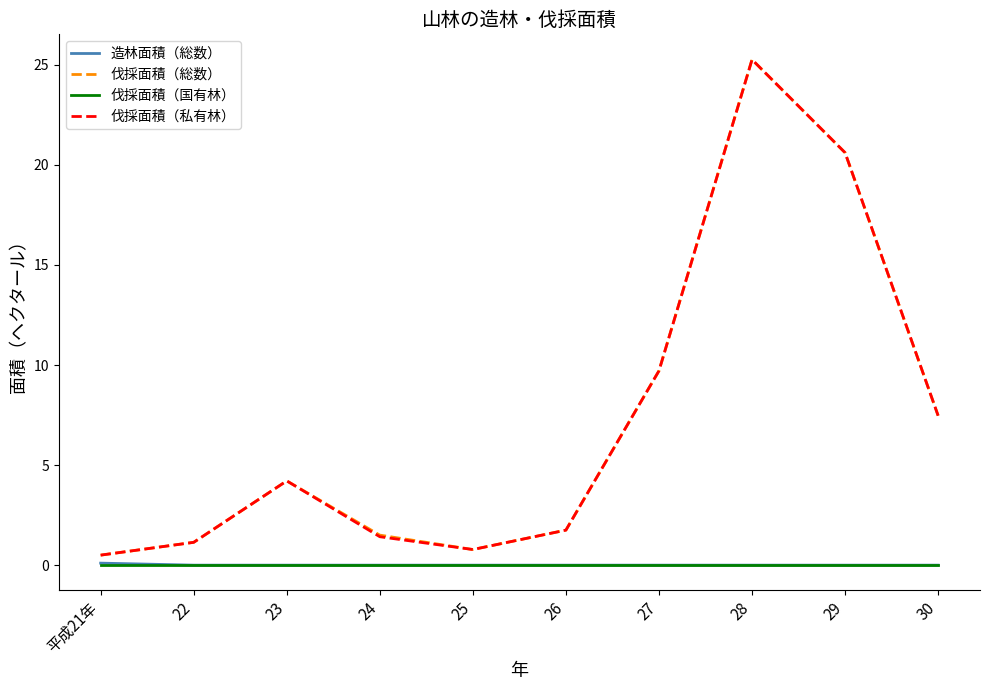

What are all the series names shown in the legend?

造林面積（総数）, 伐採面積（総数）, 伐採面積（国有林）, 伐採面積（私有林）